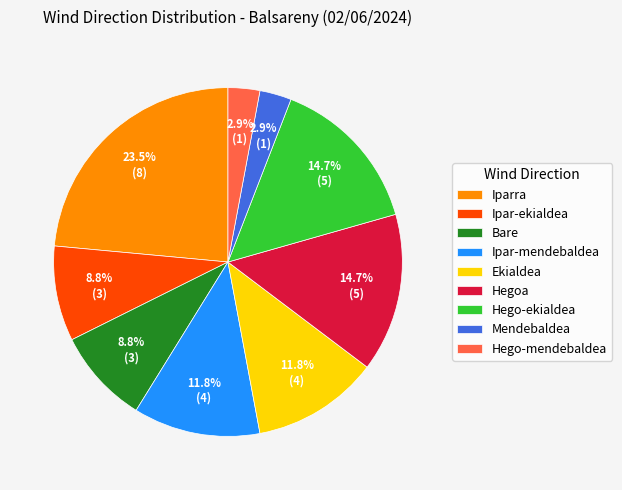

To the nearest percent, what portion does Hego-mendebaldea represent?

3%